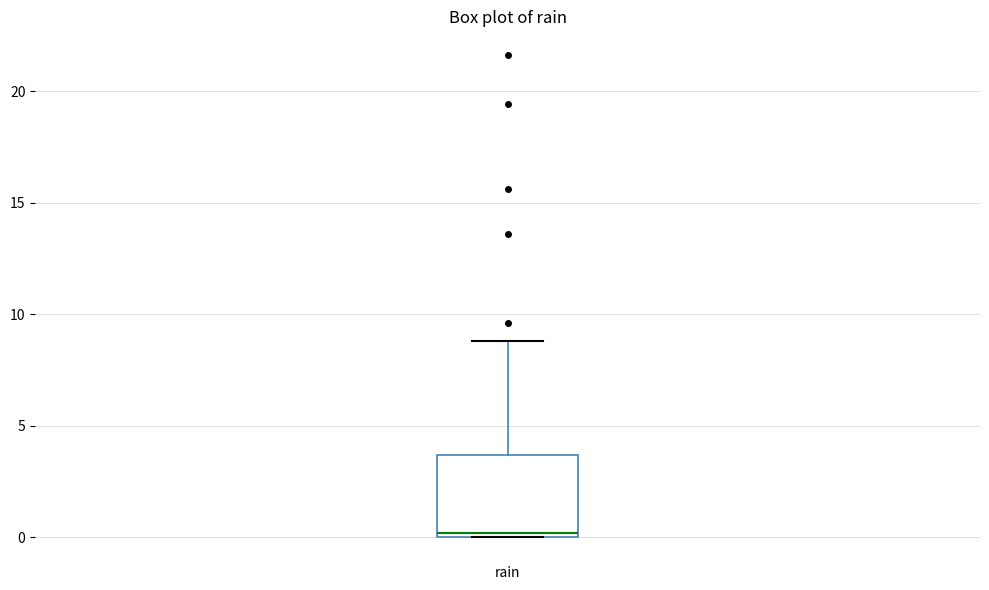

Read this box plot against the y-axis: the position of the median line, the range covered by the box, and the ends of both whiskers. The values are not printed on the chart, so give them approximately, as read against the axis.

median 0.0 (just above the box's lower edge), box 0.0 to 3.5, whiskers 0.0 to 9.0